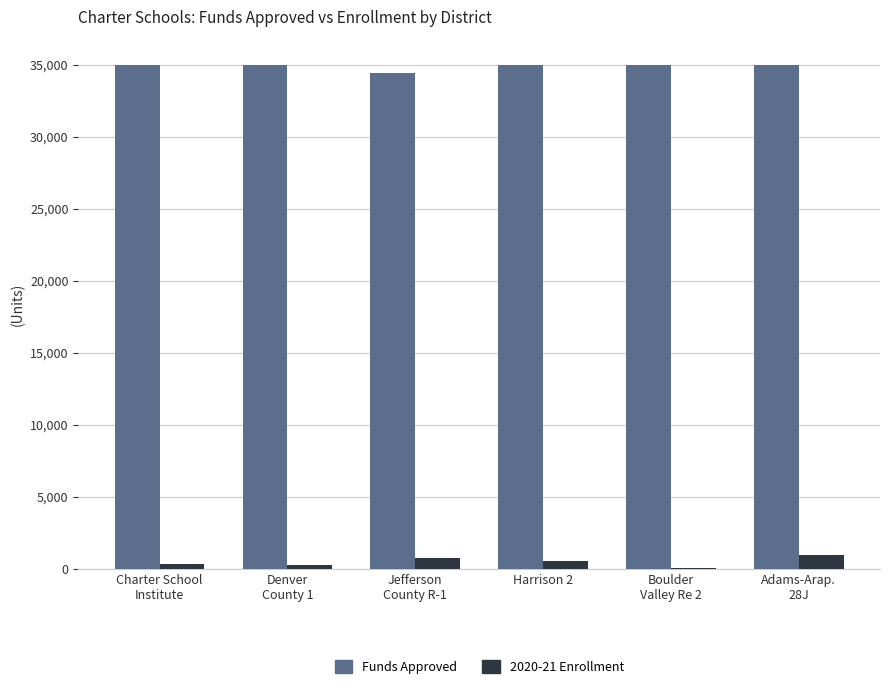

What is the highest value of the Funds Approved series?

35000